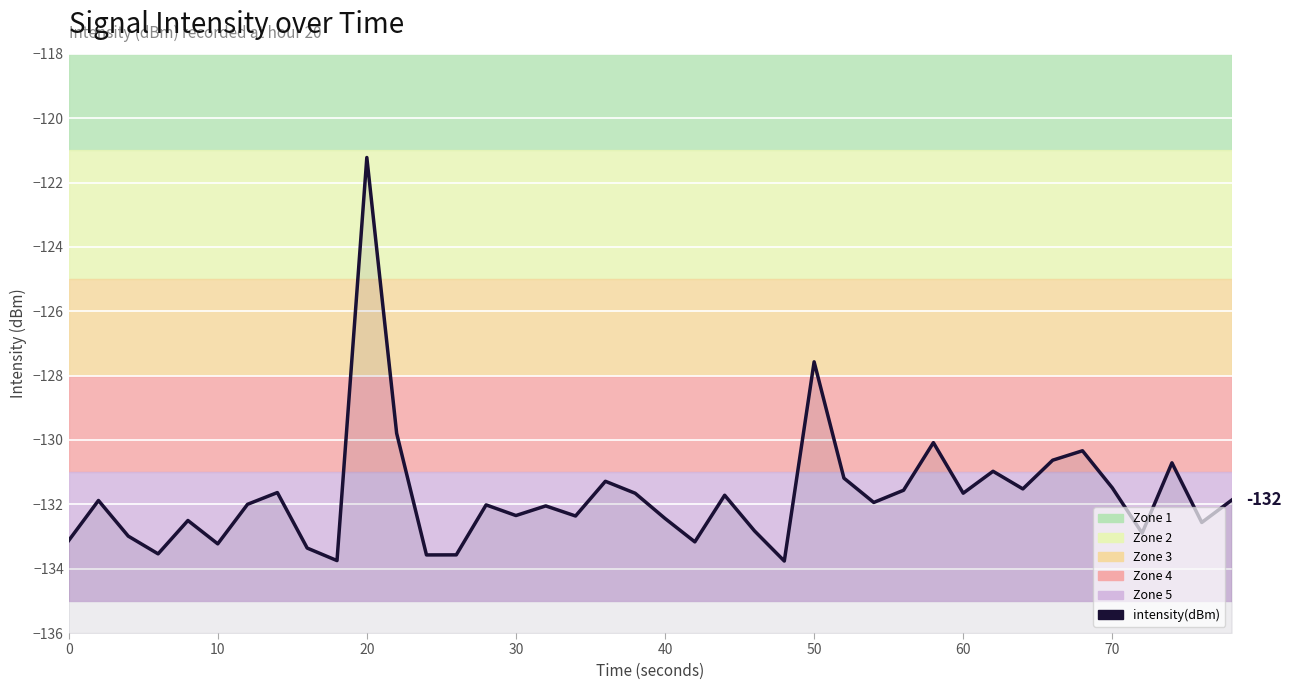

What is the greatest value displayed?

-121.2